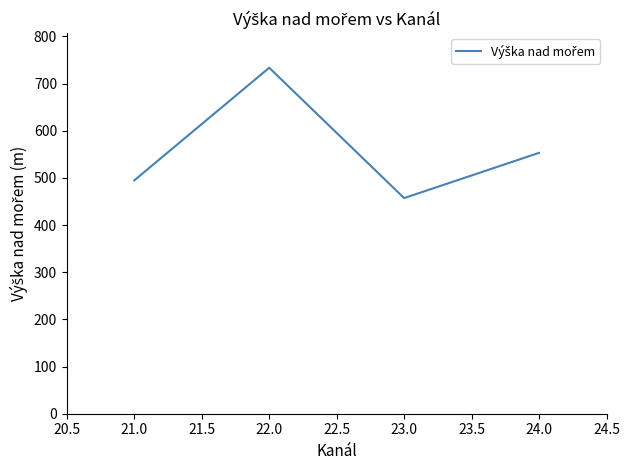

What is the change in value from 21.0 to 22.0?

+238.7